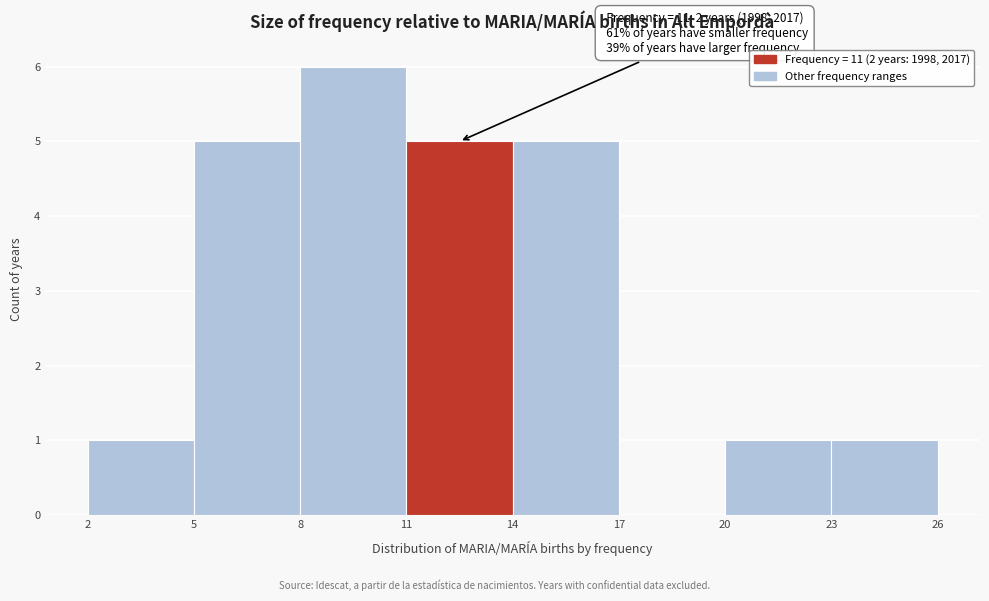

Which range on the x-axis has the tallest bar?

8 to 11